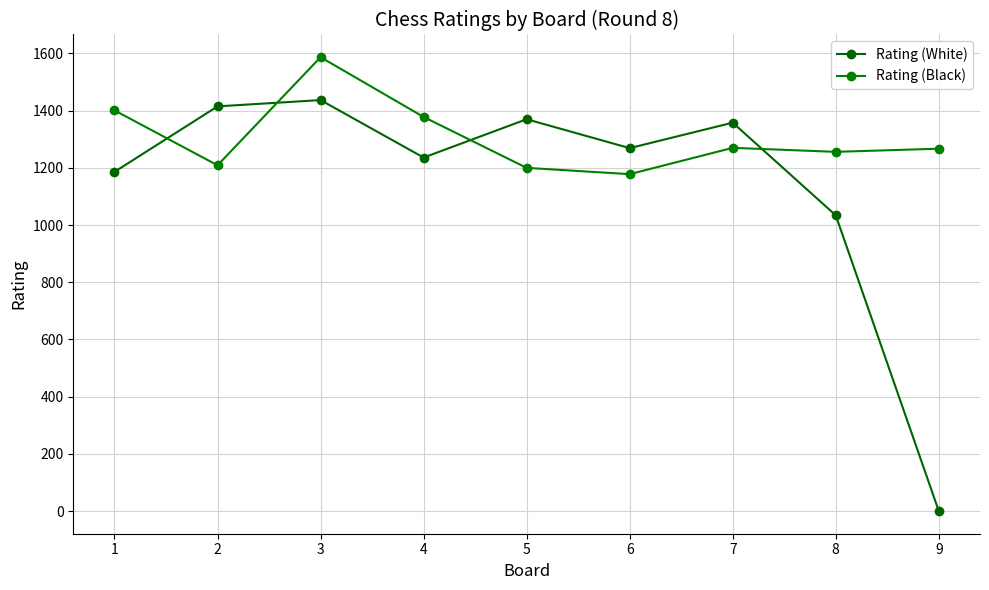

Reading left to right, what are all the values shown in this chart?

Rating (White): 1186	1415	1437	1236	1370	1269	1358	1034	0
Rating (Black): 1401	1209	1587	1378	1200	1178	1270	1256	1267